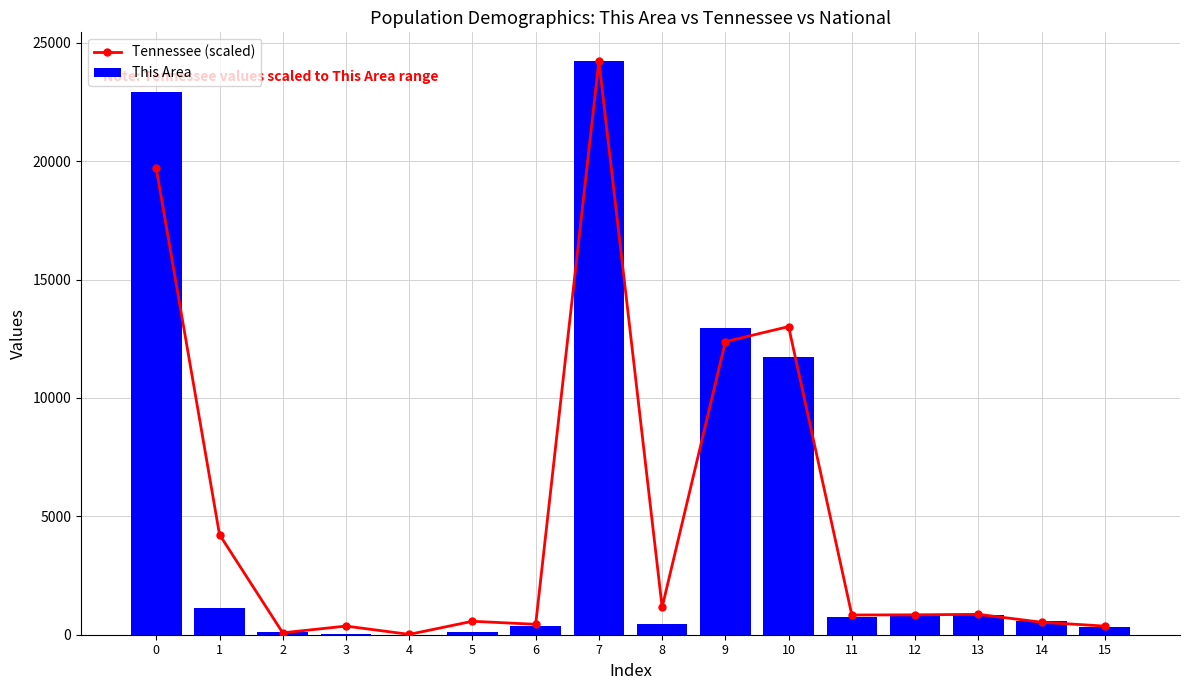

Reading left to right, what are all the values shown in this chart?

Tennessee (scaled): 0=19696.6	1=4231.1	2=80.0	3=365.1	4=14.6	5=568.1	6=440.2	7=24235.0	8=1160.8	9=12379.5	10=13016.2	11=832.8	12=840.7	13=860.5	14=528.0	15=364.4
This Area: 0=22920.0	1=1120.0	2=125.0	3=49.0	4=2.0	5=118.0	6=356.0	7=24235.0	8=455.0	9=12954.0	10=11736.0	11=730.0	12=782.0	13=846.0	14=575.0	15=306.0